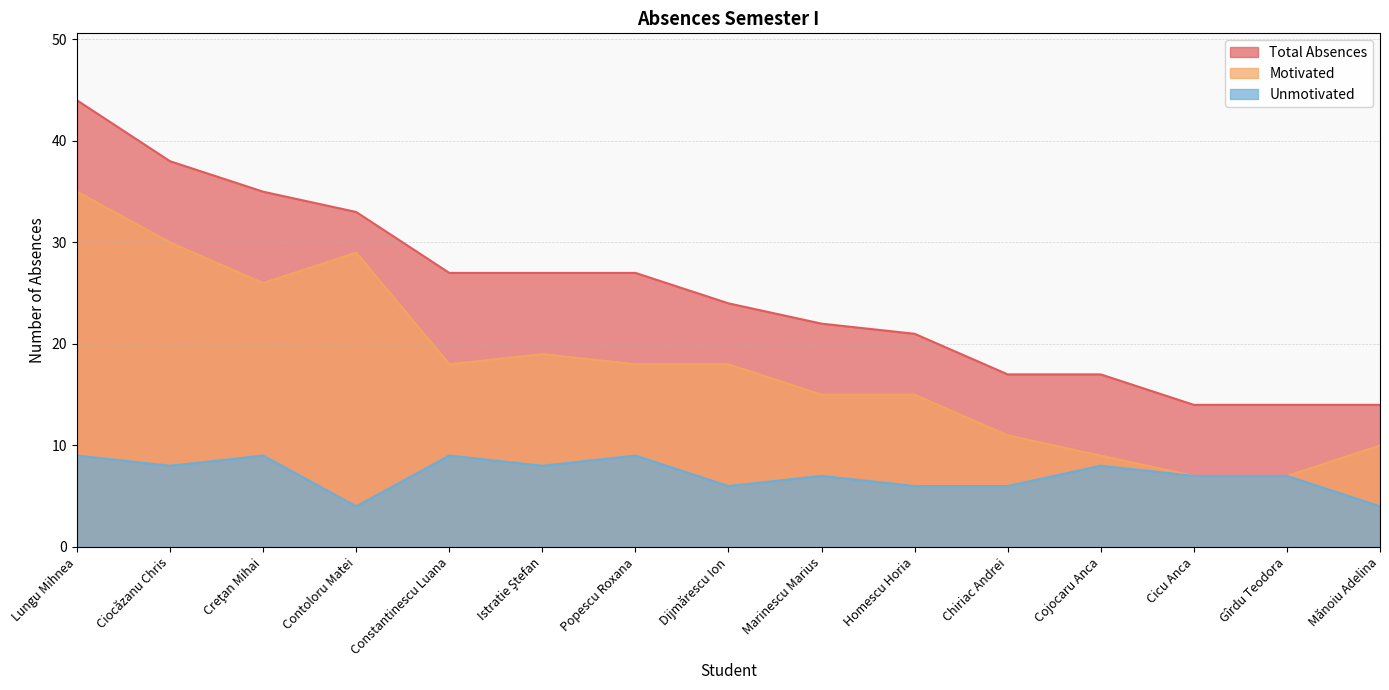

How many categories are shown in the chart?

15